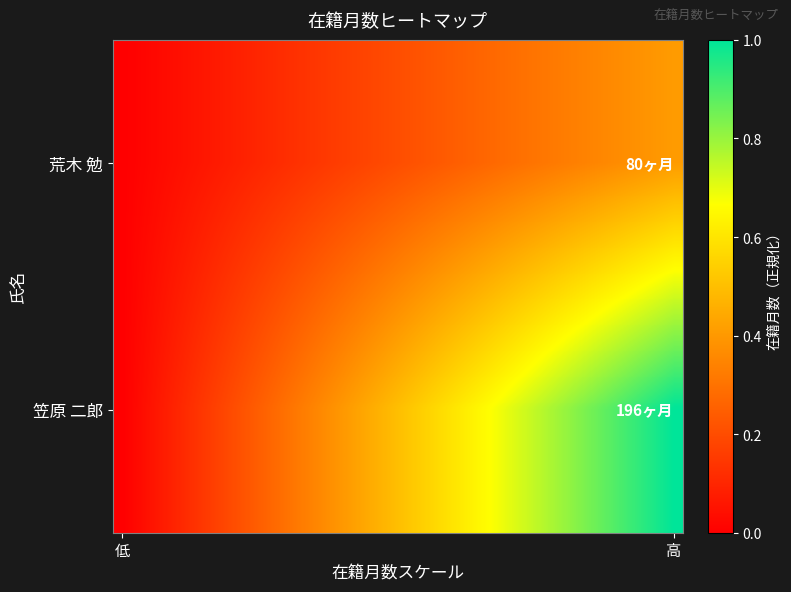

Reading left to right, extract all data points from this chart.

荒木 勉: 0.0	0.0	0.0	0.0	0.1	0.1	0.1	0.1	0.1	0.1	0.1	0.2	0.2	0.2	0.2	0.2	0.2	0.2	0.3	0.3	0.3	0.3	0.3	0.3	0.3	0.4	0.4	0.4	0.4	0.4
笠原 二郎: 0.0	0.0	0.1	0.1	0.1	0.2	0.2	0.2	0.3	0.3	0.3	0.4	0.4	0.4	0.5	0.5	0.6	0.6	0.6	0.7	0.7	0.7	0.8	0.8	0.8	0.9	0.9	0.9	1.0	1.0